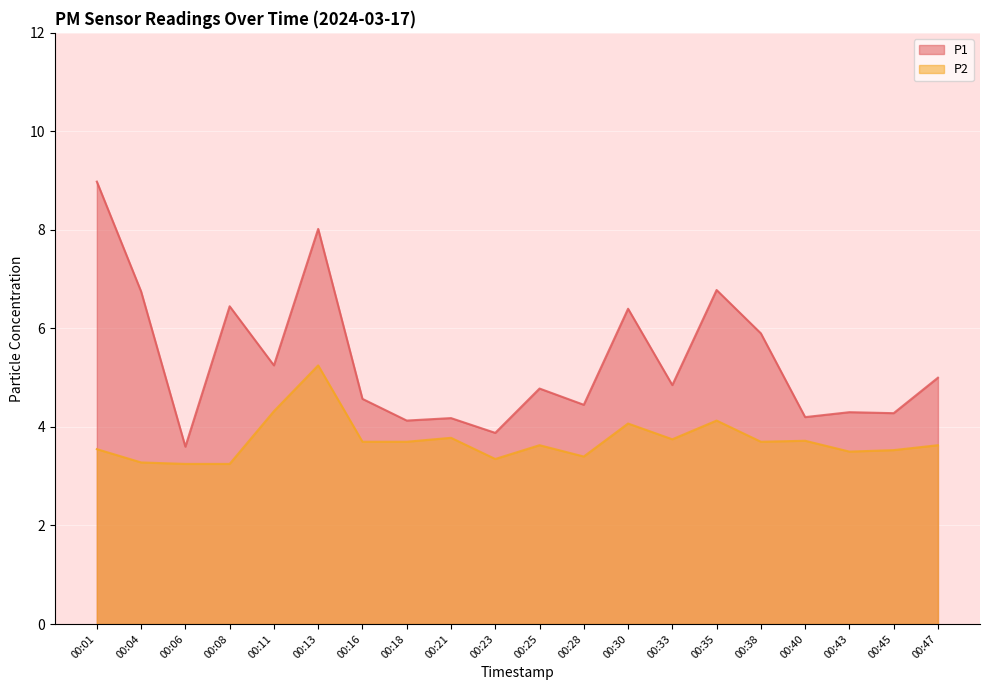

What is the highest value of the P1 series?

9.0